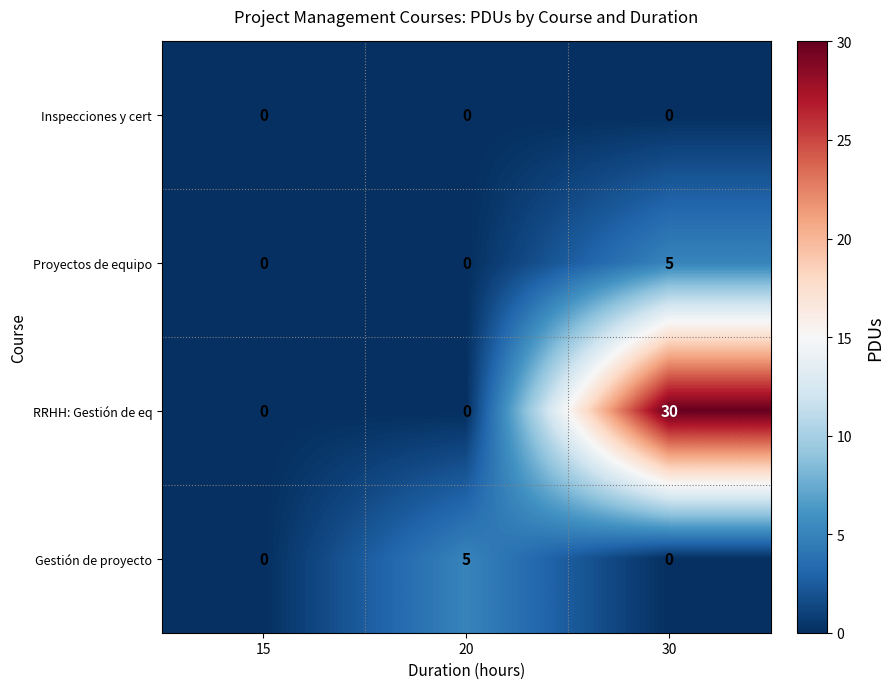

Reading left to right, what are all the values shown in this chart?

Inspecciones y cert: 15=0	20=0	30=0
Proyectos de equipo: 15=0	20=0	30=5
RRHH: Gestión de eq: 15=0	20=0	30=30
Gestión de proyecto: 15=0	20=5	30=0